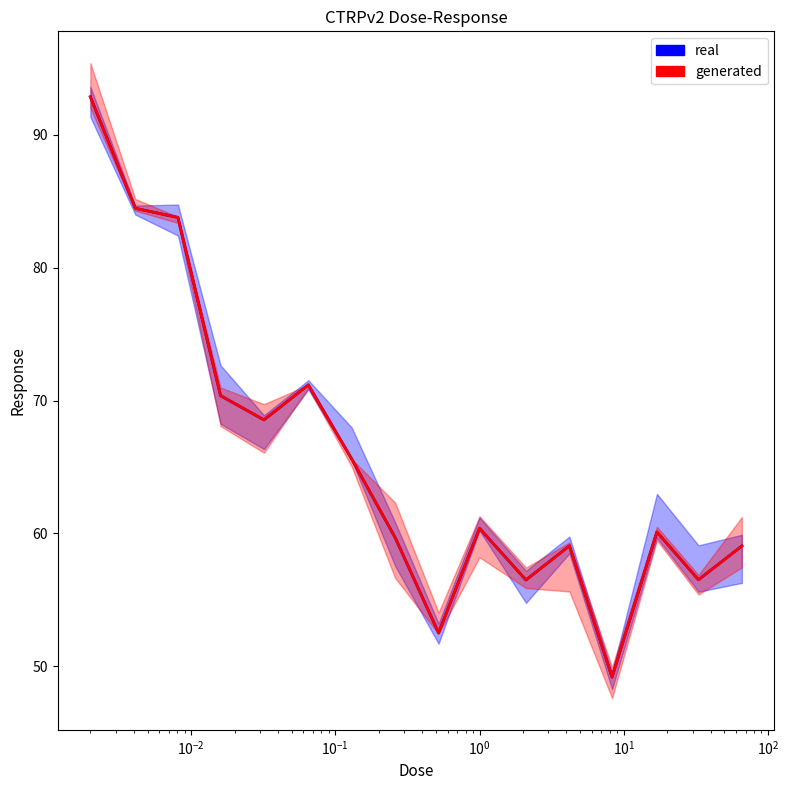

What is the smallest value displayed?

49.2